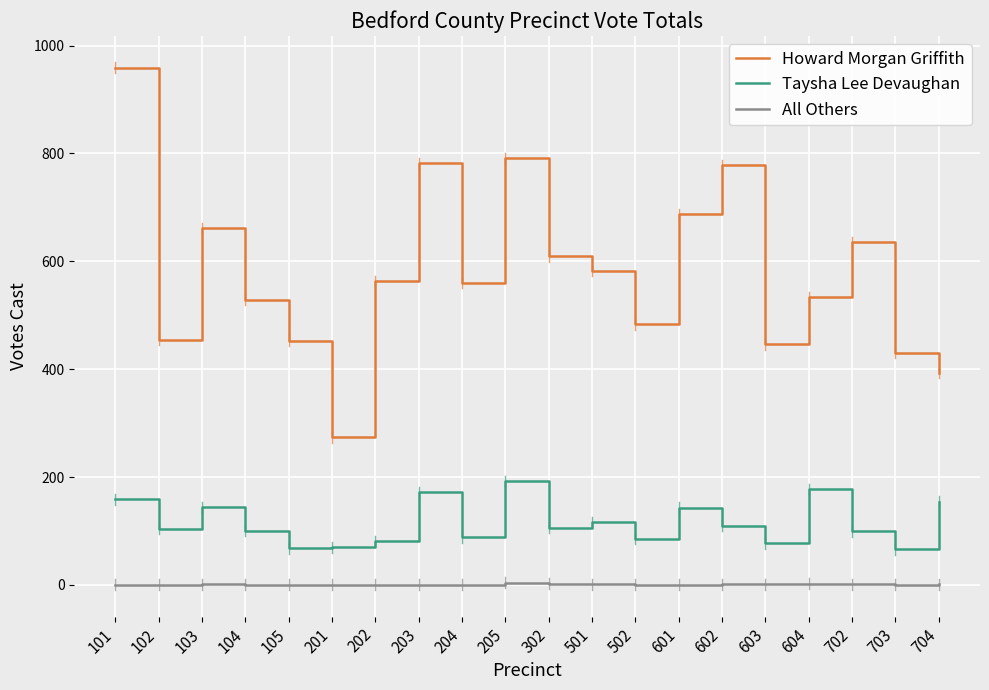

The value of All Others at 103 is 1. True or false?

True